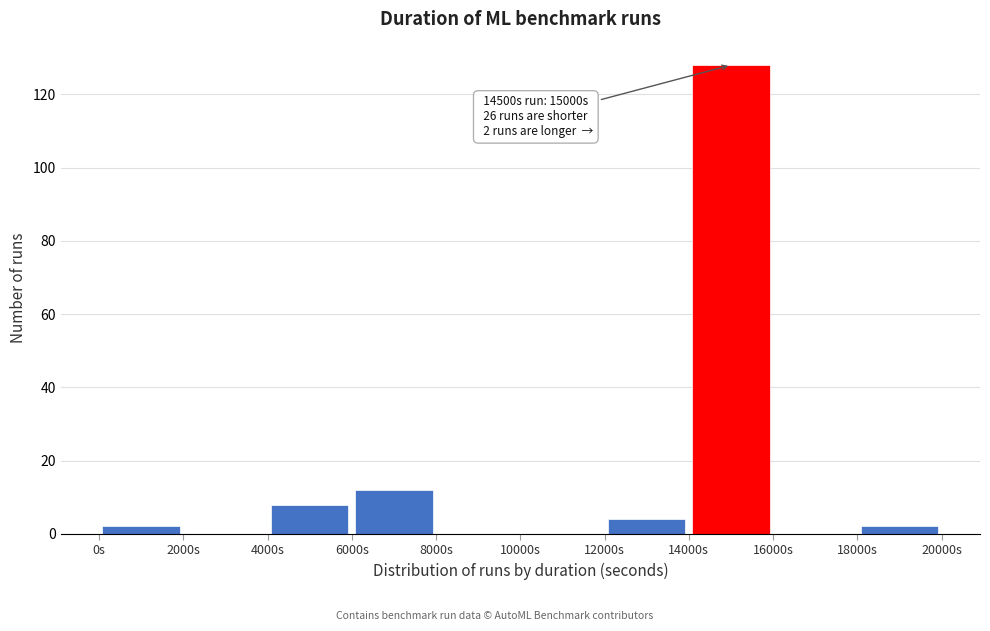

Over which range of the x-axis is the bar tallest?

14000 to 16000